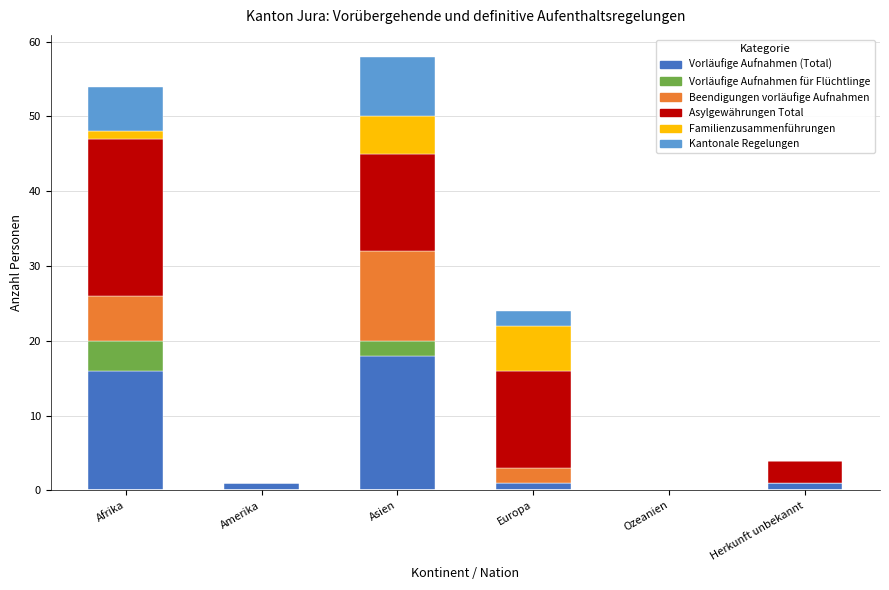

What are all the series names shown in the legend?

Vorläufige Aufnahmen (Total), Vorläufige Aufnahmen für Flüchtlinge, Beendigungen vorläufige Aufnahmen, Asylgewährungen Total, Familienzusammenführungen, Kantonale Regelungen